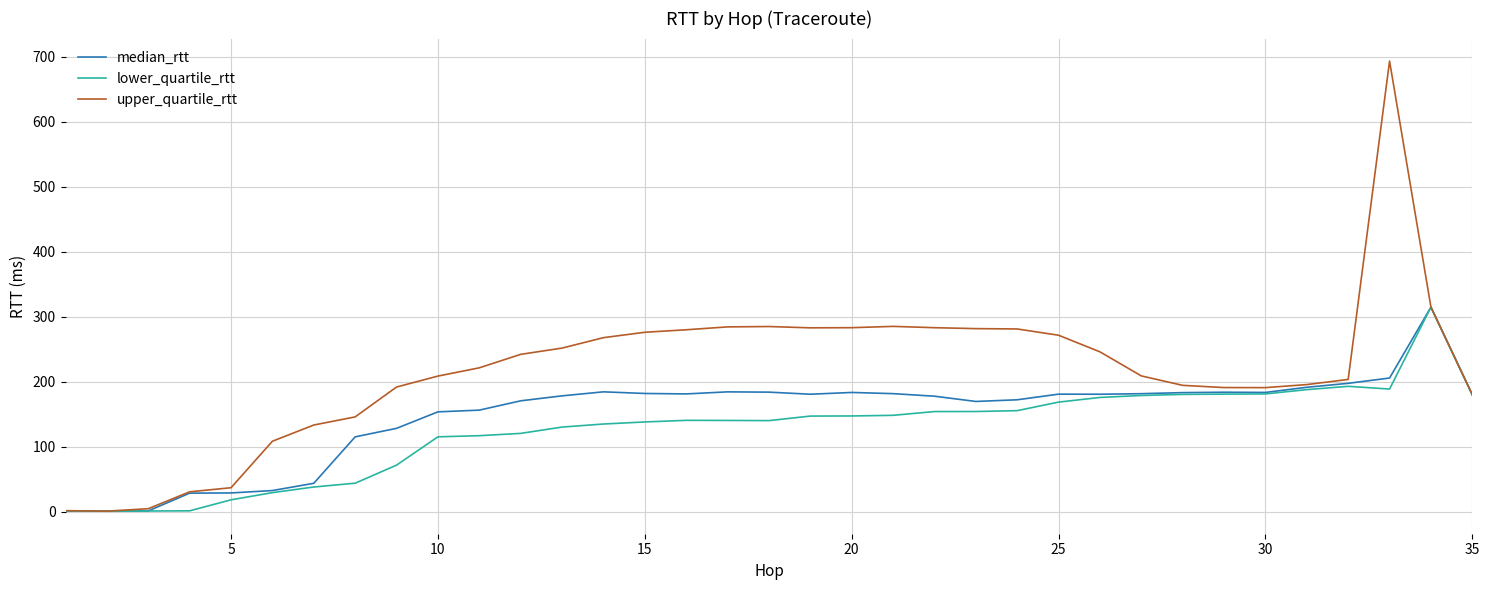

What is the maximum value for median_rtt?

314.6